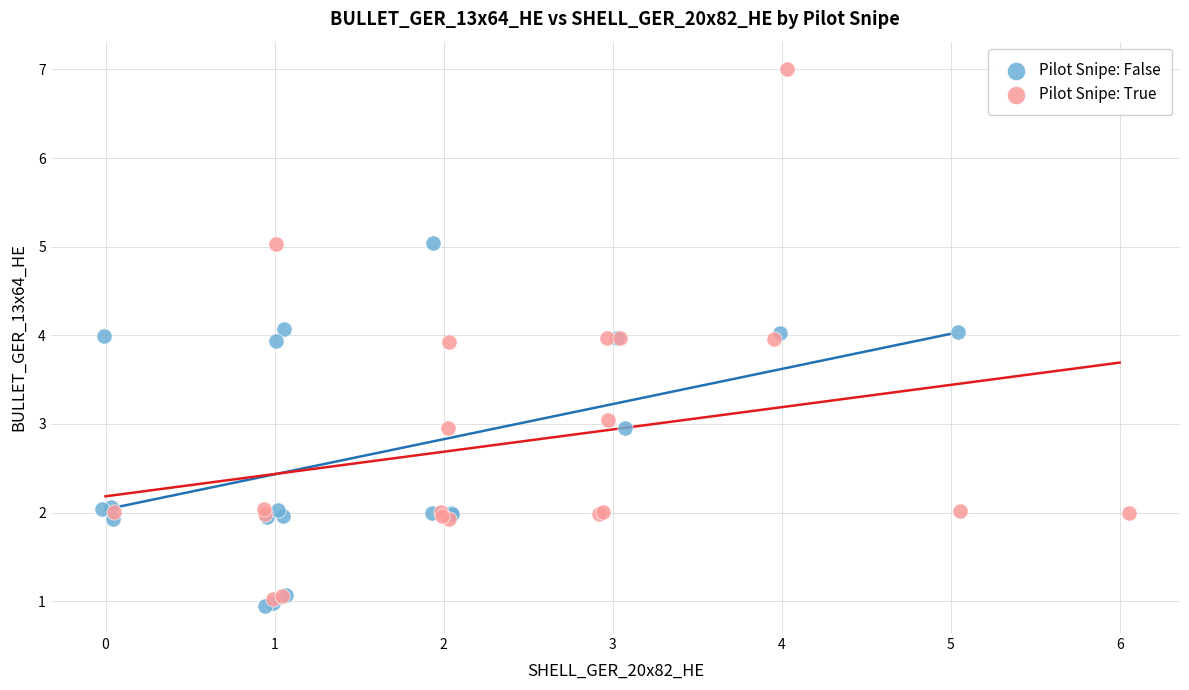

Which series has the widest spread of Y values?

Pilot Snipe: True